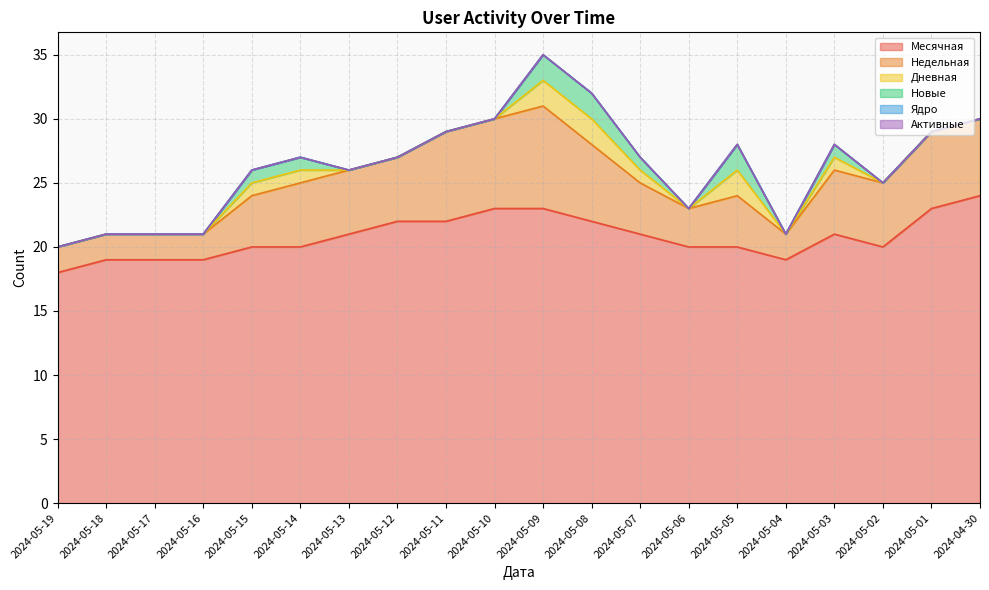

What is the label of the 4th point from the right?

2024-05-03